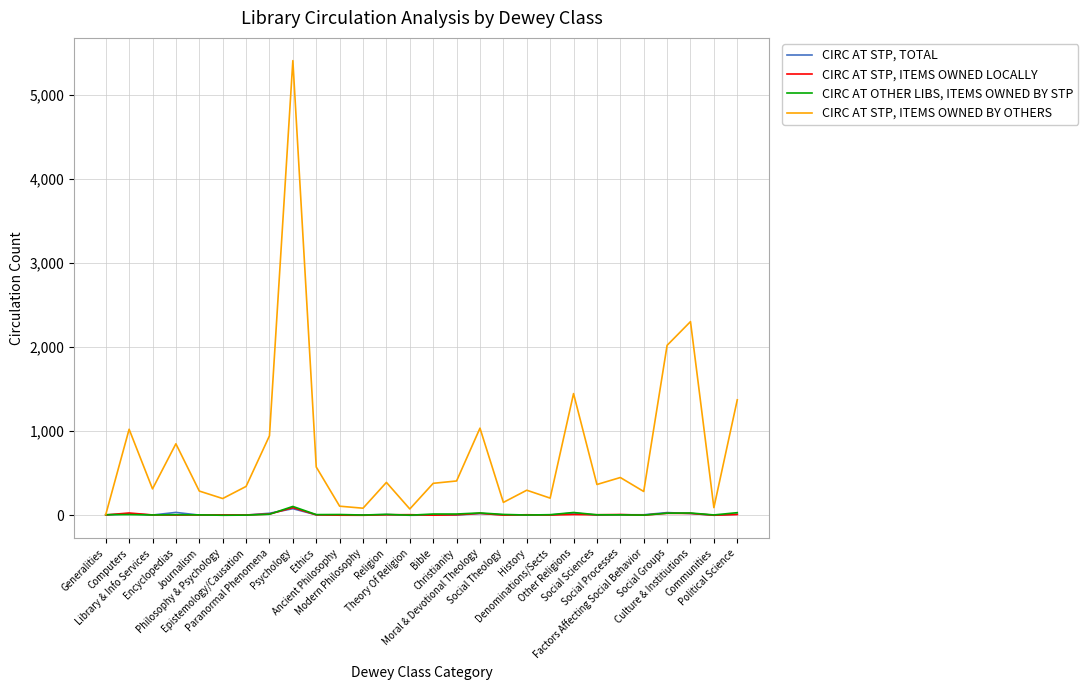

What is the lowest value of the CIRC AT STP, ITEMS OWNED BY OTHERS series?

7